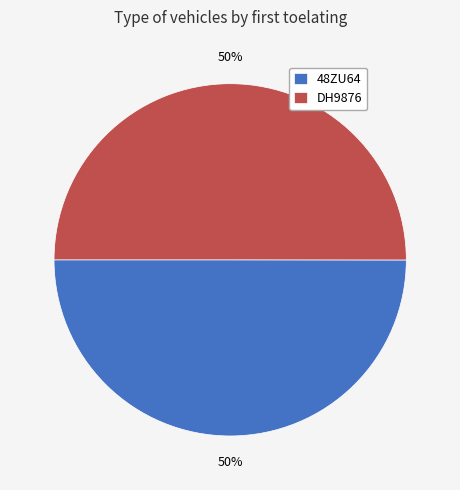

How many slices are in this pie chart?

2